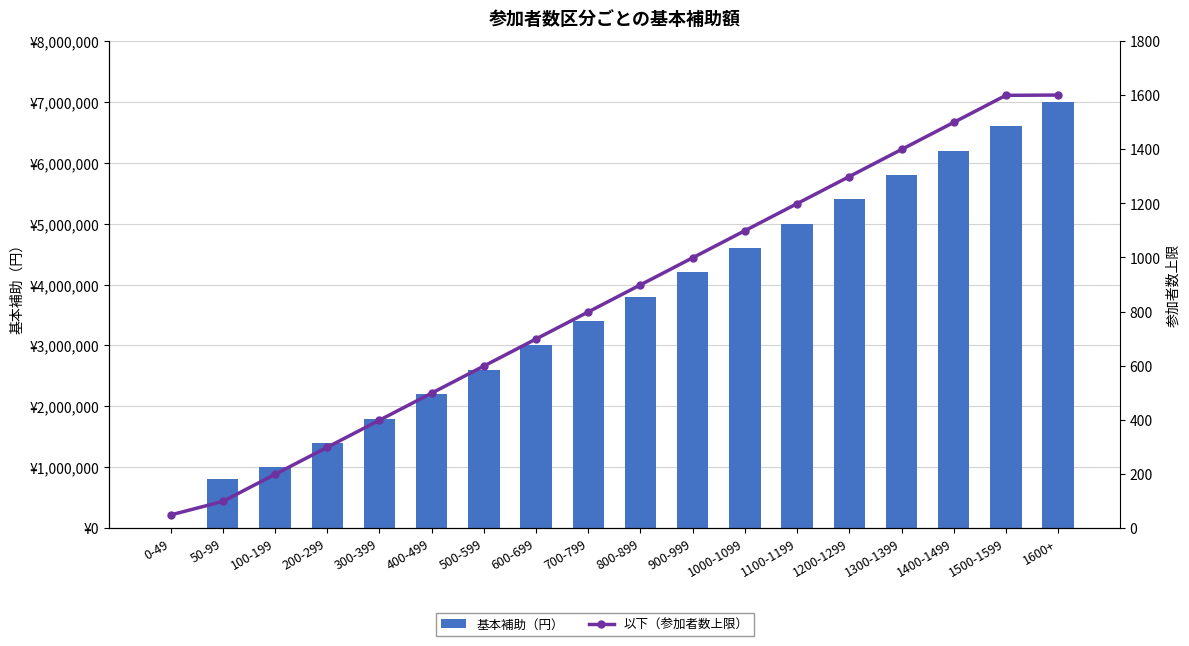

At which category does the chart reach its peak across all series?

1600+